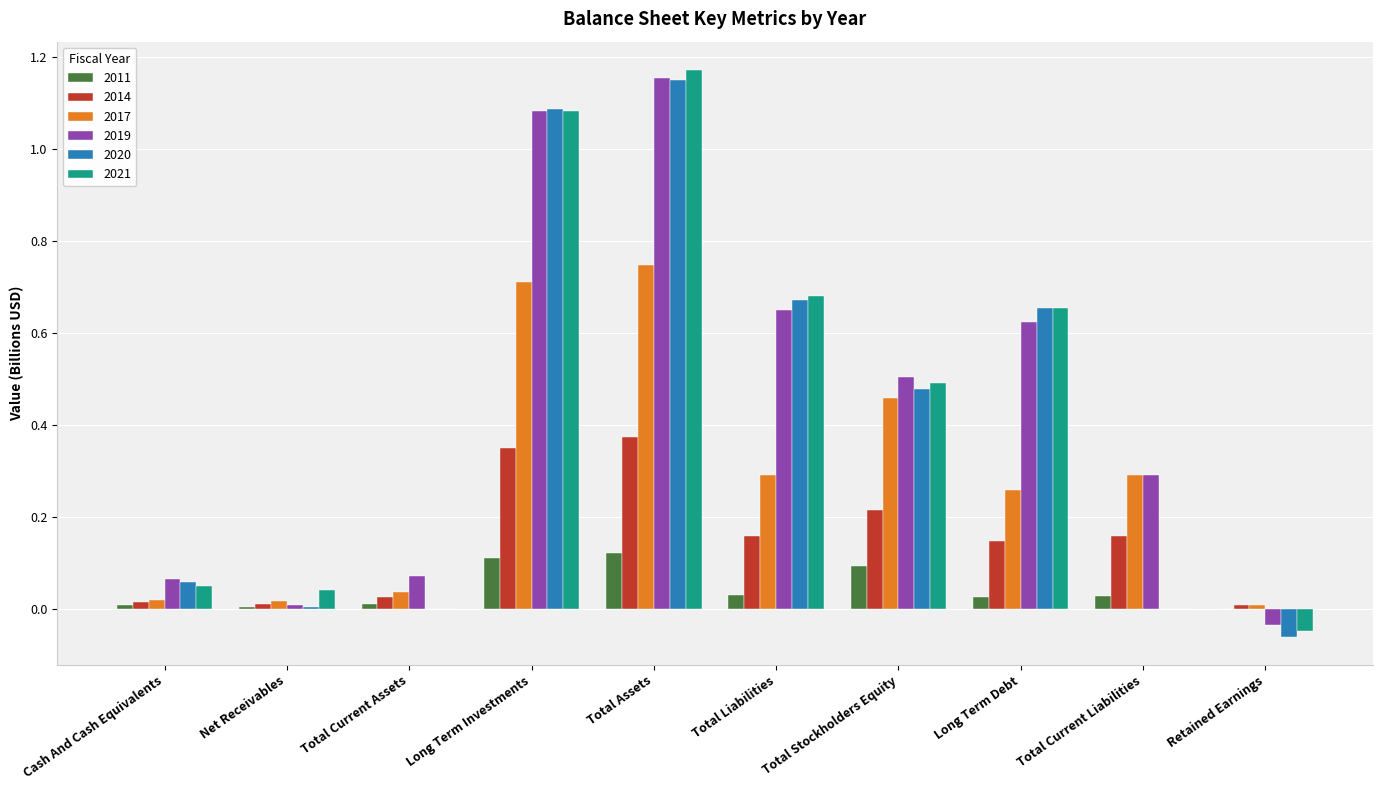

What is the sum of all 2019 values?

4.4